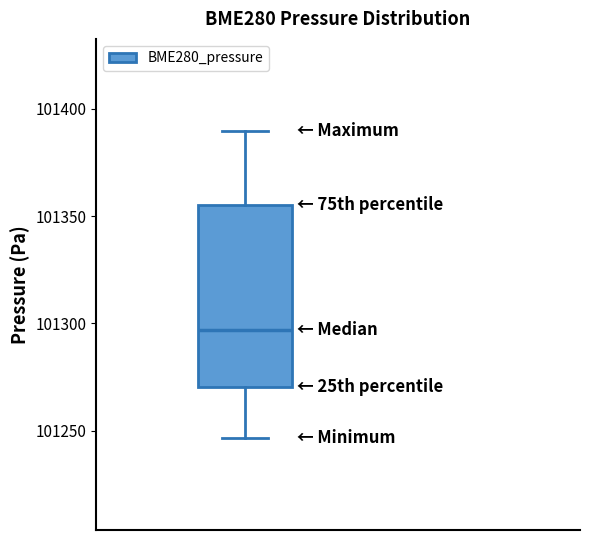

Transcribe this box plot: give where the median line is, the range the box spans, and where the two whiskers end, as read against the y-axis. The values are not printed on the chart, so give them approximately, as read against the axis.

median 101295, box 101270 to 101355, whiskers 101245 to 101390